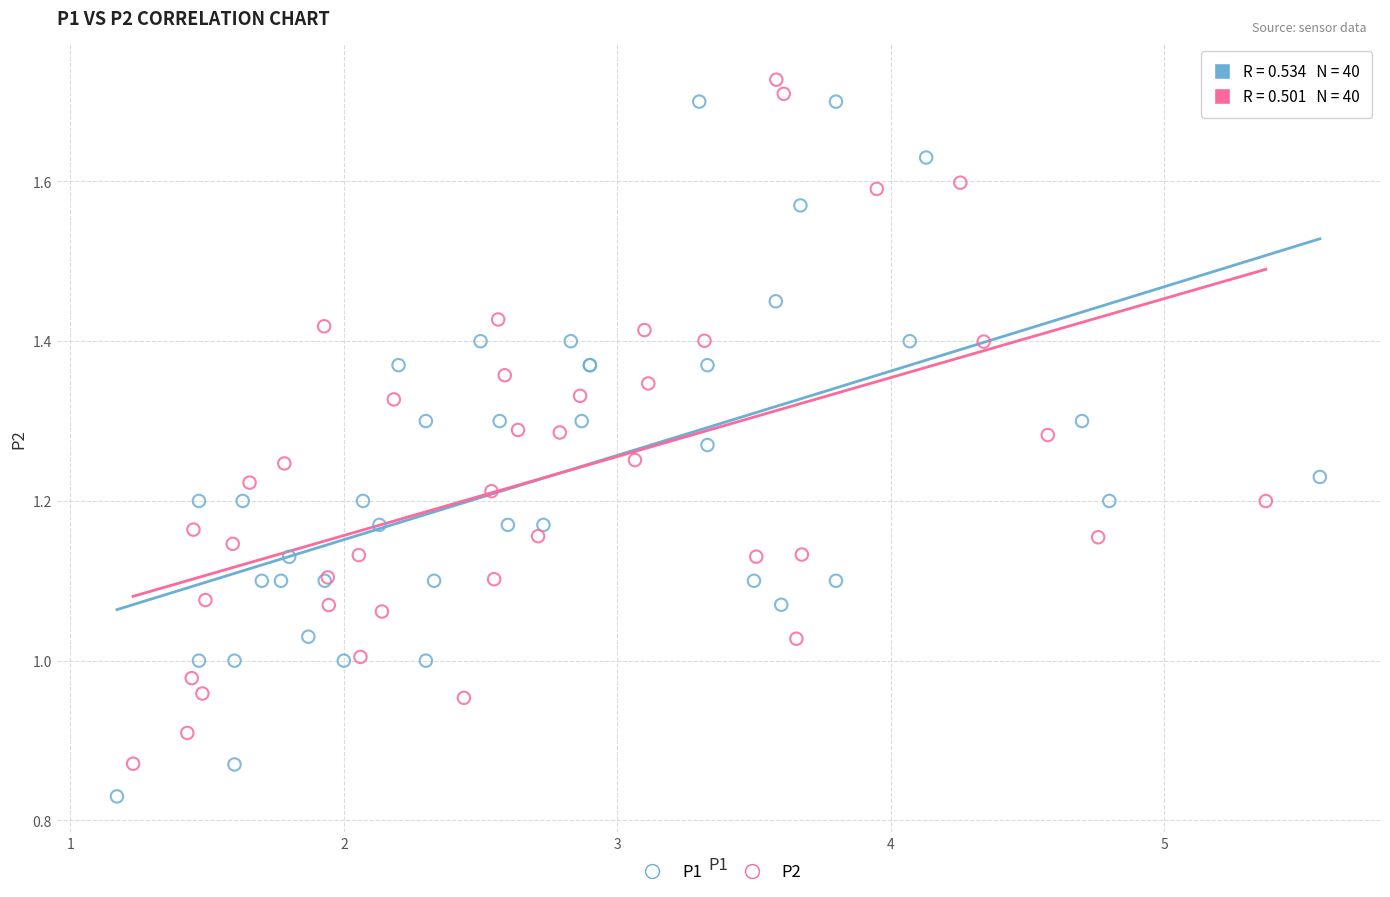

Which series contains the lowest Y value?

P1